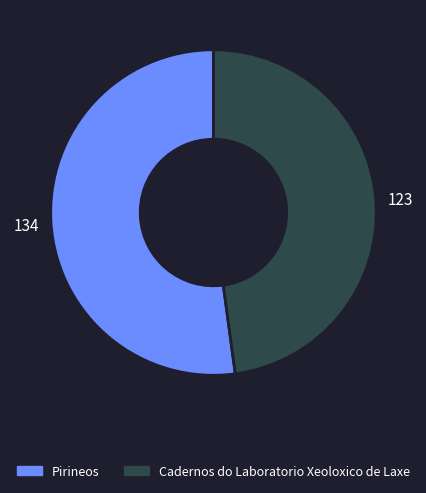

Is there any slice that represents more than half of the pie?

Yes